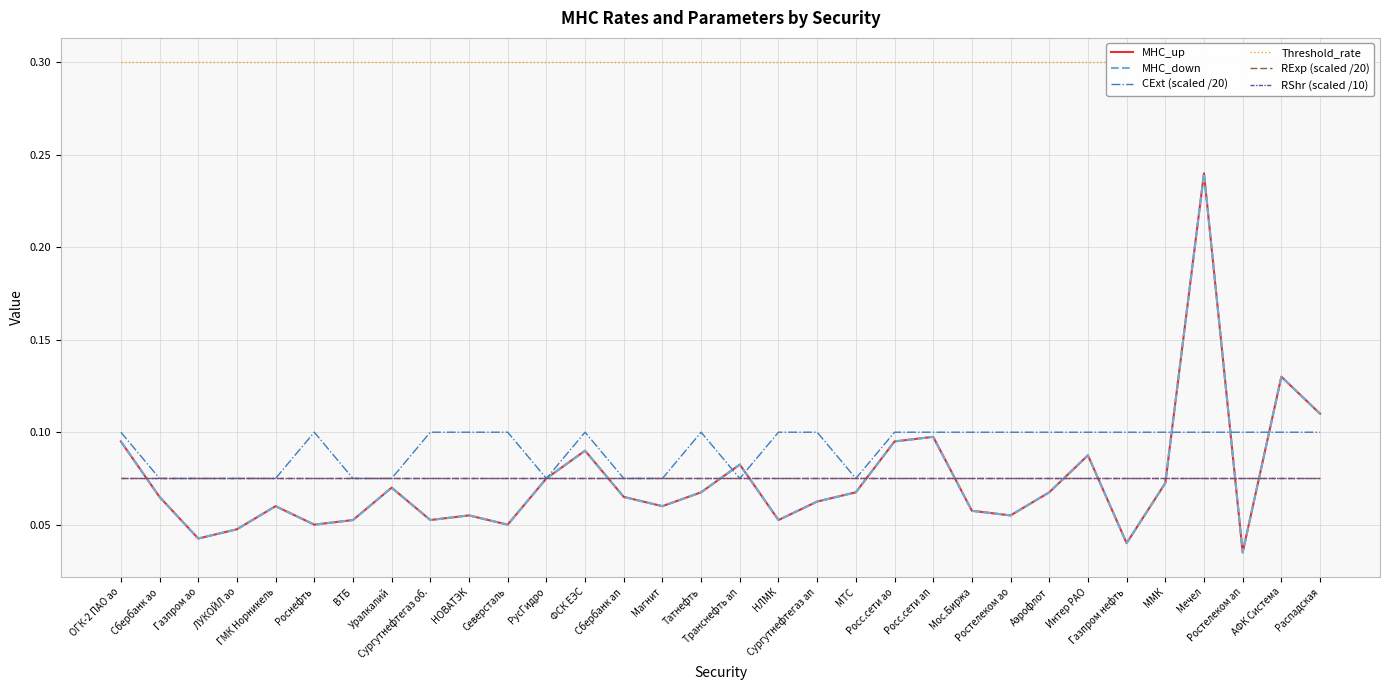

At which label does CExt (scaled /20) reach its peak?

ОГК-2 ПАО ао